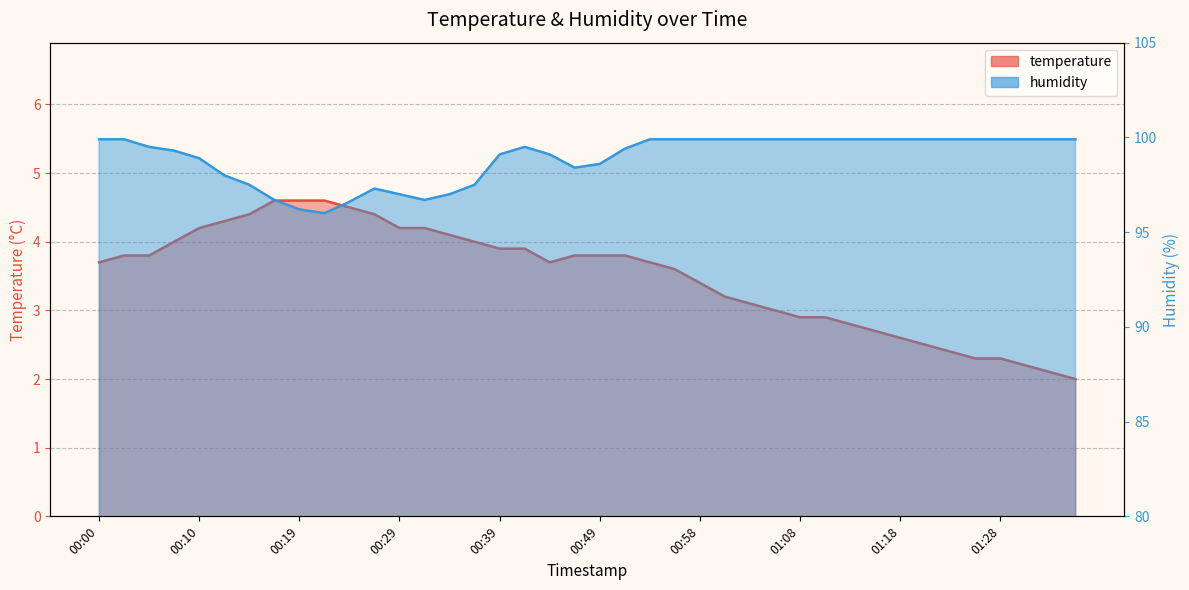

Between 00:44 and 01:28, which is larger?

00:44